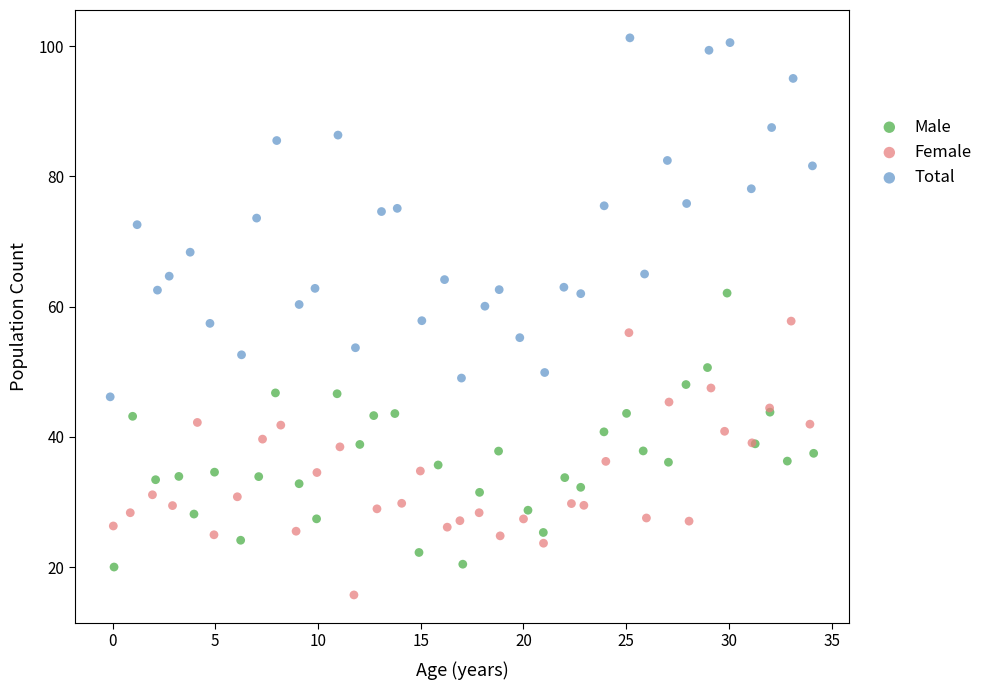

What are all the series names shown in the legend?

Male, Female, Total